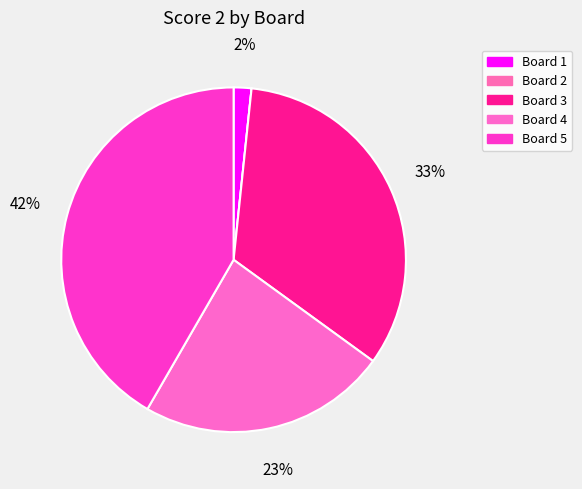

How many segments does this pie chart have?

5